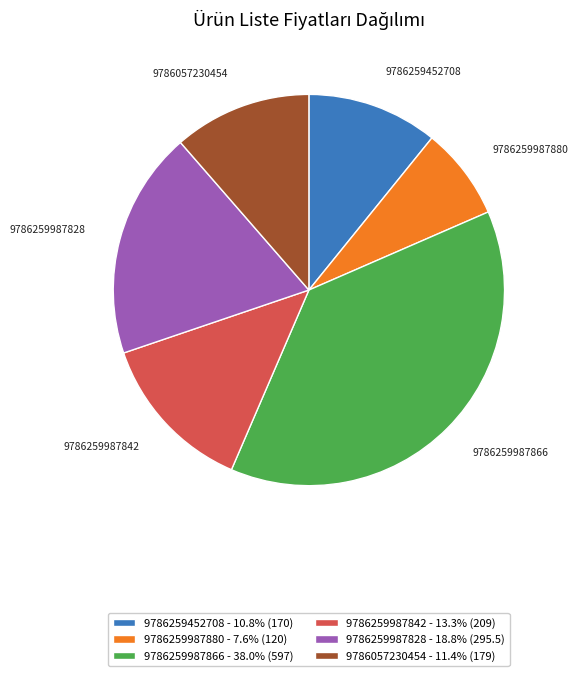

Does any single category account for the majority?

No